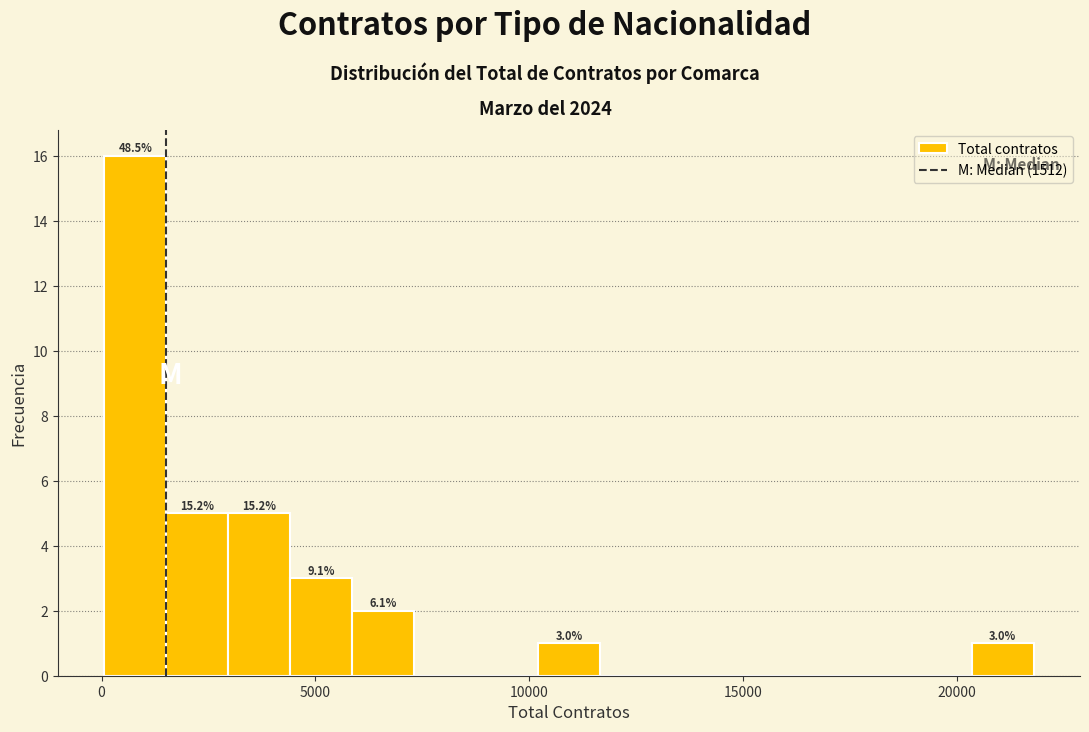

Read against the x-axis, roughly where is the centre of the tallest bar?

1000